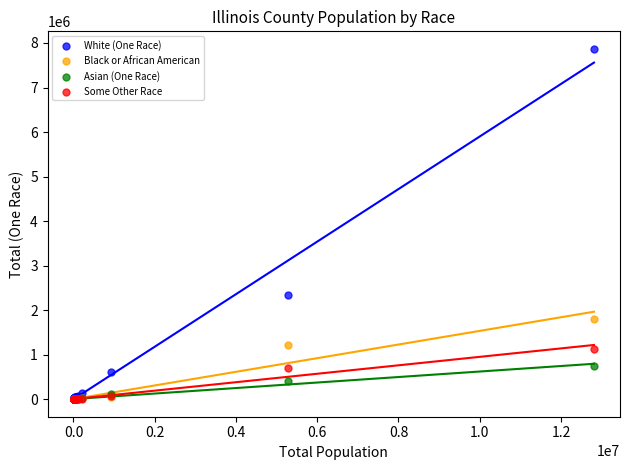

What are all the series names shown in the legend?

White (One Race), Black or African American, Asian (One Race), Some Other Race